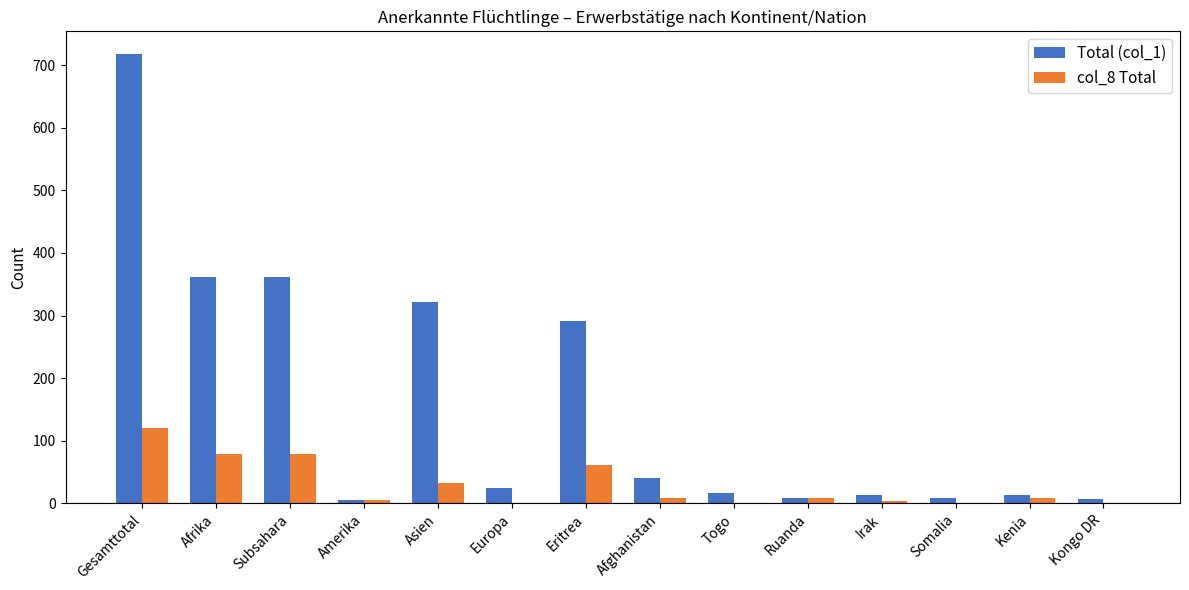

At which category is the sum across all series the highest?

Gesamttotal